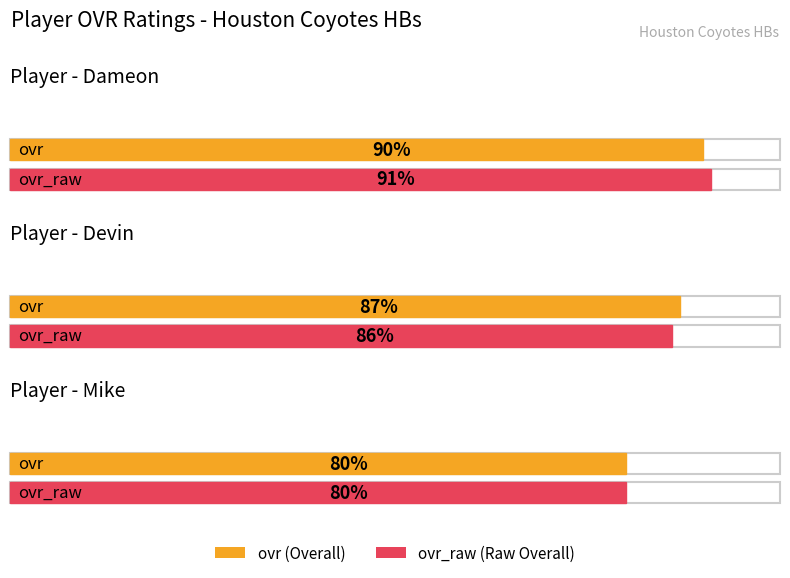

Where does the ovr series first go above 87?

Dameon